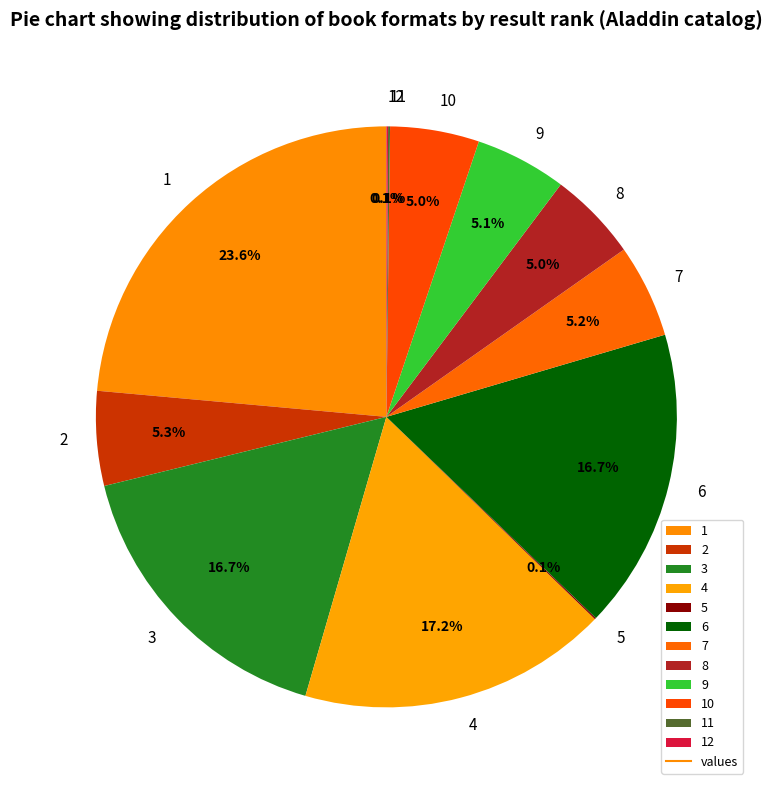

Does any single category account for the majority?

No